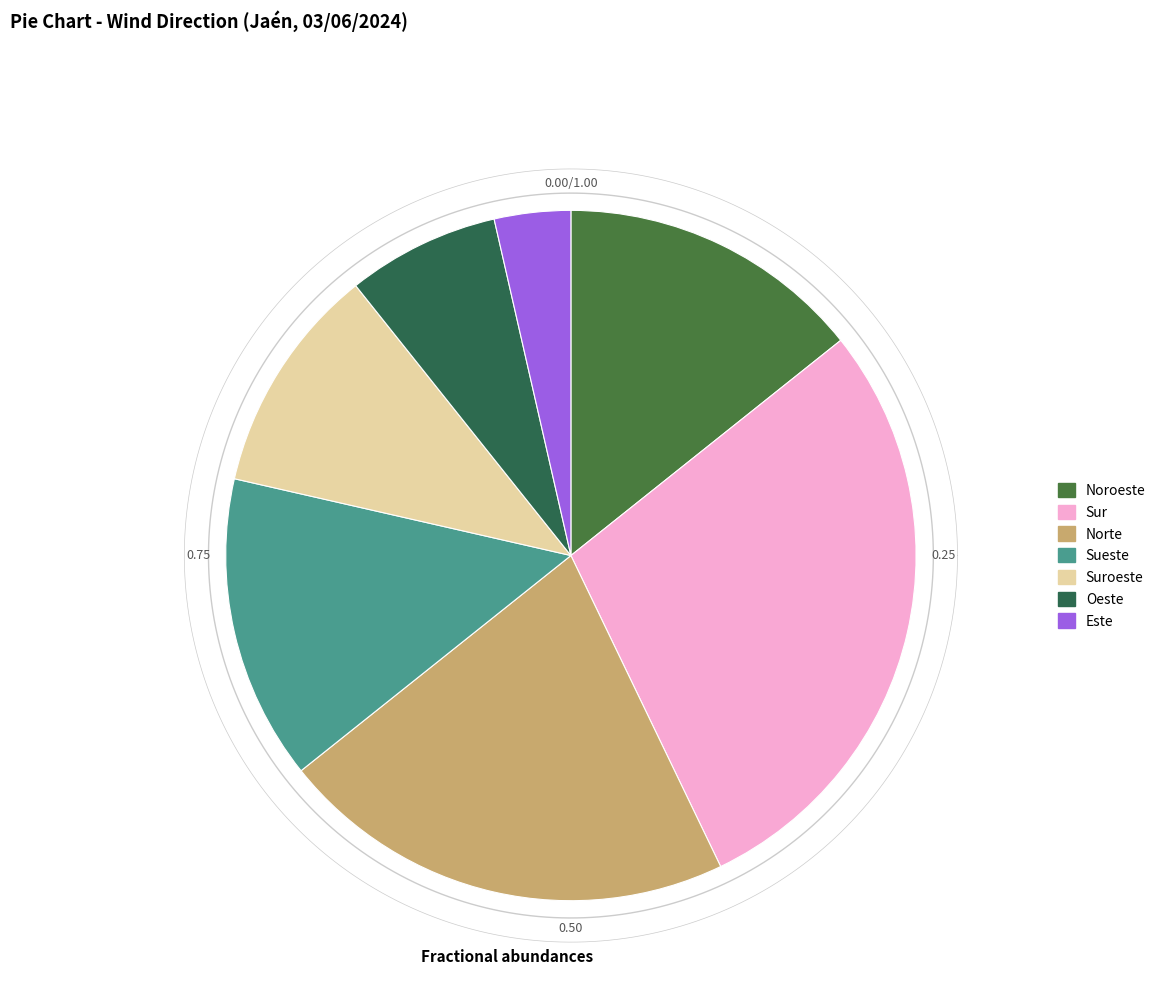

What is the change in value from Sur to Este?

-7